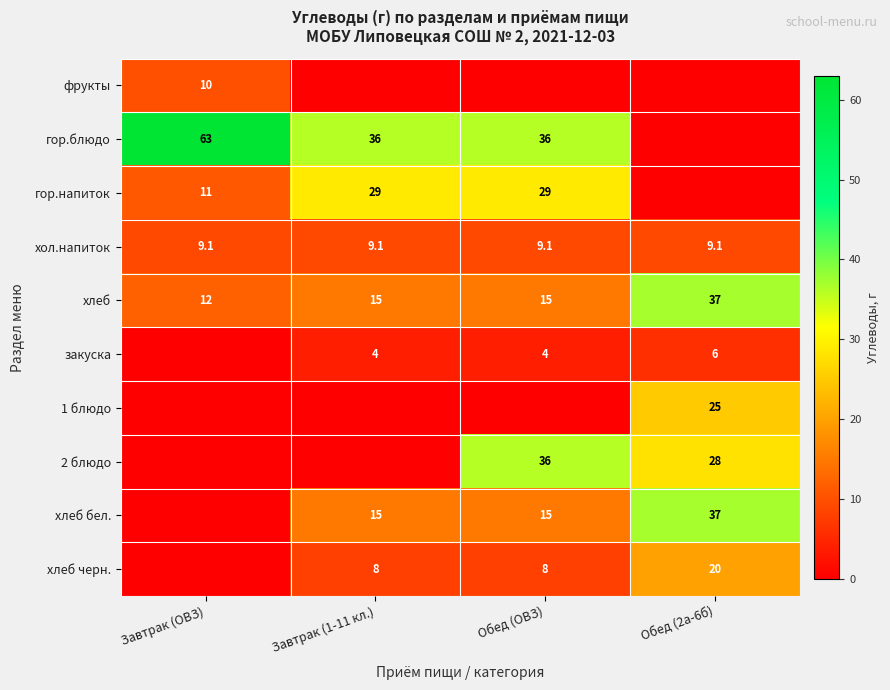

True or false: закуска has a value of 1.2 at Завтрак (1-11 кл.).

False